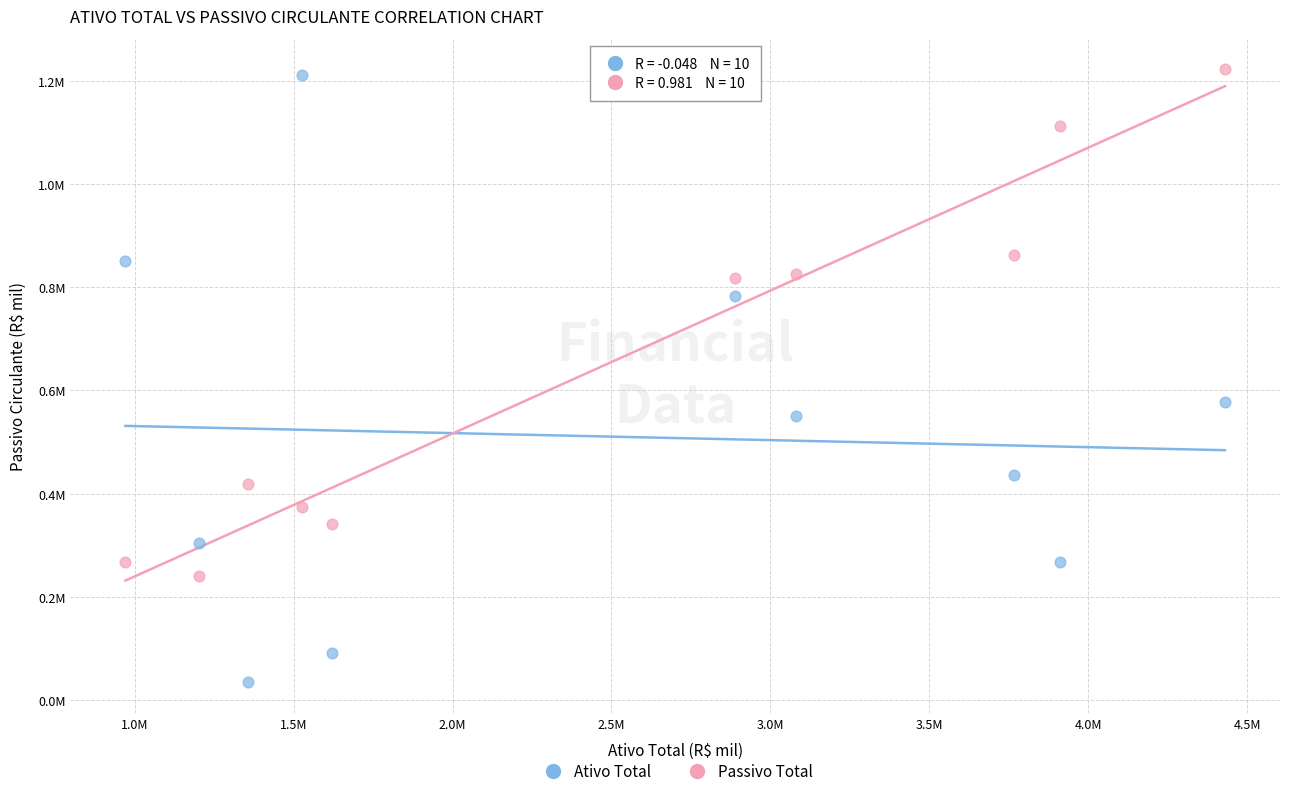

Which series has the largest Y range (max minus min)?

Ativo Total